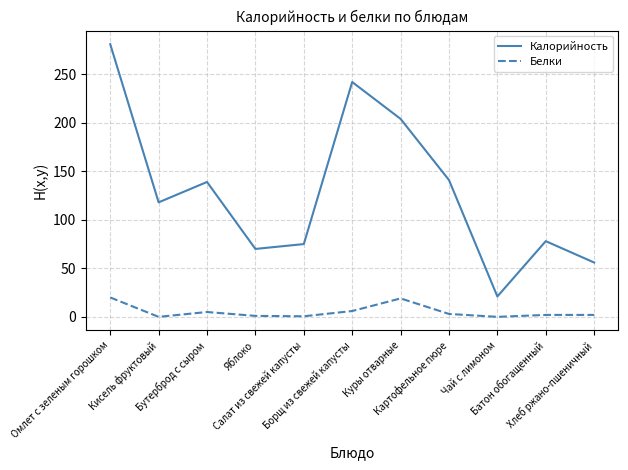

How many lines are shown in the chart?

2